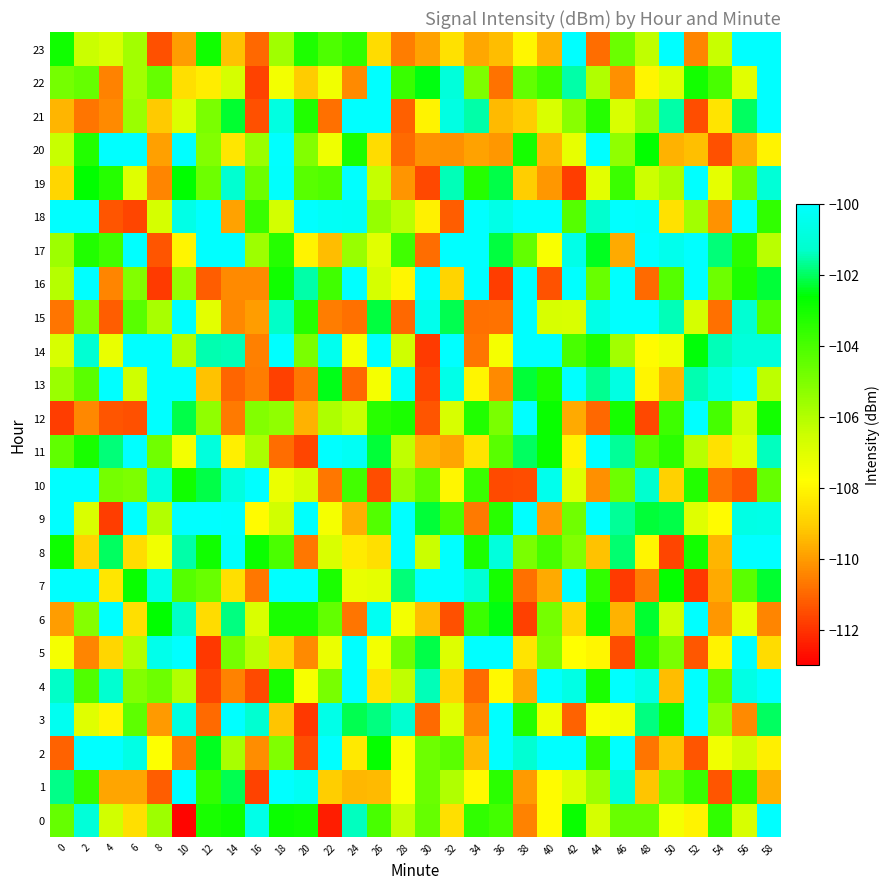

Reading left to right, list all the values displayed in this chart.

0: 0=-104.5	2=-101.0	4=-106.6	6=-108.6	8=-105.6	10=-112.9	12=-103.1	14=-102.9	16=-100.6	18=-102.8	20=-102.9	22=-112.4	24=-101.4	26=-104.0	28=-106.4	30=-104.6	32=-108.6	34=-103.5	36=-103.9	38=-110.5	40=-107.9	42=-102.8	44=-106.7	46=-104.6	48=-104.6	50=-107.5	52=-108.1	54=-103.5	56=-106.8	58=-98.7
1: 0=-101.8	2=-103.6	4=-109.8	6=-109.8	8=-111.2	10=-99.9	12=-103.6	14=-102.1	16=-111.7	18=-98.4	20=-100.3	22=-109.0	24=-109.5	26=-109.4	28=-107.7	30=-104.7	32=-106.0	34=-107.9	36=-103.4	38=-110.0	40=-107.9	42=-106.9	44=-105.6	46=-101.0	48=-109.2	50=-104.8	52=-103.7	54=-111.3	56=-103.5	58=-109.6
2: 0=-111.1	2=-98.7	4=-98.5	6=-100.7	8=-107.7	10=-110.6	12=-102.4	14=-105.8	16=-110.3	18=-105.1	20=-111.5	22=-99.3	24=-108.4	26=-102.7	28=-107.6	30=-104.7	32=-104.3	34=-109.4	36=-98.4	38=-101.1	40=-98.8	42=-99.5	44=-103.6	46=-99.1	48=-110.8	50=-109.3	52=-111.4	54=-107.4	56=-106.6	58=-108.2
3: 0=-100.4	2=-107.0	4=-108.1	6=-104.4	8=-110.0	10=-100.8	12=-111.0	14=-98.2	16=-101.2	18=-109.2	20=-111.9	22=-100.6	24=-102.1	26=-101.8	28=-101.2	30=-111.0	32=-107.0	34=-110.4	36=-99.9	38=-103.3	40=-107.4	42=-111.1	44=-107.6	46=-107.4	48=-101.8	50=-103.1	52=-99.6	54=-105.4	56=-110.3	58=-102.0
4: 0=-101.3	2=-104.1	4=-101.2	6=-105.1	8=-104.7	10=-106.0	12=-111.6	14=-110.5	16=-111.6	18=-103.1	20=-107.6	22=-104.9	24=-99.3	26=-108.5	28=-106.3	30=-101.4	32=-108.8	34=-110.9	36=-107.9	38=-109.7	40=-99.0	42=-100.7	44=-103.1	46=-99.8	48=-100.7	50=-109.4	52=-99.5	54=-104.4	56=-100.7	58=-99.5
5: 0=-107.5	2=-110.5	4=-108.8	6=-106.0	8=-100.5	10=-99.9	12=-111.9	14=-104.8	16=-106.2	18=-108.9	20=-110.3	22=-107.3	24=-98.8	26=-107.5	28=-104.7	30=-102.2	32=-106.9	34=-98.4	36=-98.5	38=-108.5	40=-105.0	42=-107.8	44=-108.0	46=-111.5	48=-103.5	50=-105.0	52=-111.3	54=-108.1	56=-99.3	58=-108.6
6: 0=-110.0	2=-105.1	4=-98.2	6=-108.6	8=-102.6	10=-101.3	12=-108.7	14=-101.8	16=-106.9	18=-103.1	20=-103.1	22=-104.5	24=-110.7	26=-100.3	28=-107.5	30=-109.4	32=-111.4	34=-103.7	36=-102.5	38=-111.8	40=-104.8	42=-108.8	44=-103.0	46=-109.6	48=-102.3	50=-106.6	52=-98.9	54=-110.1	56=-107.2	58=-110.4
7: 0=-99.1	2=-99.7	4=-108.4	6=-102.8	8=-100.6	10=-104.2	12=-104.6	14=-108.6	16=-110.7	18=-99.4	20=-99.4	22=-103.1	24=-107.3	26=-107.1	28=-101.8	30=-99.4	32=-99.6	34=-101.1	36=-103.0	38=-110.8	40=-109.7	42=-99.4	44=-103.5	46=-111.9	48=-110.6	50=-102.7	52=-111.9	54=-109.7	56=-104.3	58=-102.3
8: 0=-102.9	2=-108.9	4=-102.0	6=-108.7	8=-107.4	10=-101.5	12=-102.9	14=-100.1	16=-102.8	18=-104.0	20=-110.7	22=-106.9	24=-108.3	26=-108.6	28=-98.4	30=-106.5	32=-99.5	34=-103.2	36=-100.9	38=-105.0	40=-103.9	42=-105.1	44=-109.3	46=-101.9	48=-108.1	50=-111.7	52=-103.0	54=-109.5	56=-98.8	58=-98.6
9: 0=-99.2	2=-106.8	4=-111.8	6=-99.0	8=-106.0	10=-98.5	12=-98.5	14=-100.1	16=-107.9	18=-106.6	20=-100.1	22=-107.6	24=-109.6	26=-104.2	28=-98.9	30=-102.3	32=-104.0	34=-110.6	36=-103.4	38=-98.1	40=-110.0	42=-104.7	44=-99.7	46=-101.6	48=-102.2	50=-102.2	52=-107.0	54=-107.9	56=-100.7	58=-100.7
10: 0=-99.9	2=-99.2	4=-104.8	6=-105.0	8=-100.8	10=-102.9	12=-102.2	14=-100.9	16=-99.5	18=-107.3	20=-106.7	22=-110.7	24=-103.9	26=-111.5	28=-105.5	30=-104.4	32=-108.0	34=-103.7	36=-111.6	38=-111.5	40=-100.5	42=-107.0	44=-110.2	46=-104.7	48=-101.2	50=-109.0	52=-103.3	54=-110.8	56=-111.3	58=-104.6
11: 0=-104.4	2=-103.1	4=-101.8	6=-98.3	8=-104.8	10=-107.5	12=-100.9	14=-108.2	16=-105.9	18=-110.9	20=-111.6	22=-98.5	24=-100.3	26=-102.3	28=-106.3	30=-109.6	32=-109.8	34=-108.5	36=-104.3	38=-102.0	40=-102.8	42=-108.1	44=-98.6	46=-101.7	48=-104.2	50=-103.4	52=-106.1	54=-108.5	56=-107.0	58=-101.4
12: 0=-111.8	2=-110.4	4=-111.4	6=-111.4	8=-100.0	10=-102.1	12=-105.4	14=-110.6	16=-105.1	18=-105.4	20=-109.6	22=-105.9	24=-106.4	26=-103.4	28=-103.1	30=-111.4	32=-106.8	34=-103.2	36=-105.0	38=-100.0	40=-102.8	42=-109.7	44=-111.0	46=-103.0	48=-111.6	50=-103.8	52=-98.8	54=-103.9	56=-106.6	58=-103.0
13: 0=-105.6	2=-104.4	4=-98.8	6=-106.6	8=-98.5	10=-99.3	12=-109.3	14=-111.0	16=-110.6	18=-111.7	20=-110.7	22=-102.4	24=-111.0	26=-107.5	28=-100.2	30=-111.7	32=-100.6	34=-108.1	36=-110.3	38=-102.2	40=-103.2	42=-99.7	44=-101.7	46=-100.8	48=-108.1	50=-109.5	52=-101.5	54=-100.7	56=-98.1	58=-106.2
14: 0=-106.8	2=-101.1	4=-107.2	6=-99.0	8=-100.0	10=-106.0	12=-101.5	14=-101.4	16=-110.6	18=-99.4	20=-104.9	22=-100.4	24=-107.5	26=-99.5	28=-106.6	30=-111.8	32=-99.3	34=-110.7	36=-107.5	38=-98.7	40=-98.7	42=-104.0	44=-103.2	46=-105.7	48=-107.9	50=-107.4	52=-102.6	54=-101.5	56=-100.9	58=-100.9
15: 0=-110.7	2=-105.1	4=-111.2	6=-104.3	8=-105.8	10=-99.6	12=-107.1	14=-110.4	16=-110.0	18=-101.3	20=-103.3	22=-110.6	24=-110.8	26=-102.2	28=-111.0	30=-100.5	32=-102.1	34=-110.9	36=-110.8	38=-98.2	40=-106.8	42=-106.8	44=-100.6	46=-98.7	48=-98.2	50=-101.5	52=-106.7	54=-110.8	56=-101.1	58=-104.2
16: 0=-106.1	2=-99.3	4=-110.4	6=-105.1	8=-111.8	10=-105.4	12=-111.2	14=-110.3	16=-110.4	18=-102.9	20=-101.6	22=-103.8	24=-98.5	26=-106.8	28=-108.0	30=-99.8	32=-108.9	34=-98.5	36=-111.8	38=-98.4	40=-111.4	42=-99.5	44=-104.6	46=-98.1	48=-111.0	50=-104.2	52=-98.4	54=-104.7	56=-103.2	58=-102.3
17: 0=-105.6	2=-103.2	4=-103.8	6=-99.4	8=-111.4	10=-108.1	12=-98.7	14=-99.5	16=-105.6	18=-103.3	20=-108.1	22=-109.4	24=-105.5	26=-107.1	28=-103.8	30=-110.9	32=-98.4	34=-98.2	36=-102.2	38=-104.5	40=-107.7	42=-100.6	44=-102.4	46=-109.7	48=-99.2	50=-100.5	52=-98.7	54=-101.8	56=-103.4	58=-106.1
18: 0=-98.9	2=-99.9	4=-111.4	6=-111.6	8=-106.7	10=-100.7	12=-98.2	14=-109.9	16=-103.7	18=-106.7	20=-98.4	22=-100.2	24=-100.3	26=-105.4	28=-106.2	30=-108.2	32=-111.2	34=-99.9	36=-100.6	38=-98.0	40=-98.0	42=-104.2	44=-101.2	46=-98.8	48=-100.1	50=-108.5	52=-105.7	54=-110.2	56=-98.6	58=-103.5
19: 0=-108.8	2=-102.6	4=-103.3	6=-107.0	8=-110.4	10=-102.6	12=-104.7	14=-101.2	16=-104.7	18=-100.1	20=-104.3	22=-104.1	24=-99.7	26=-106.4	28=-110.1	30=-111.6	32=-101.4	34=-103.3	36=-102.1	38=-109.0	40=-110.1	42=-111.8	44=-107.1	46=-103.7	48=-106.5	50=-105.9	52=-99.3	54=-107.1	56=-104.8	58=-101.0
20: 0=-106.4	2=-103.3	4=-99.9	6=-98.7	8=-109.9	10=-99.0	12=-105.1	14=-108.4	16=-105.6	18=-98.3	20=-105.1	22=-107.4	24=-103.1	26=-108.6	28=-110.9	30=-110.2	32=-110.2	34=-109.9	36=-110.1	38=-103.0	40=-109.5	42=-107.2	44=-99.4	46=-105.4	48=-102.7	50=-109.6	52=-109.3	54=-111.4	56=-109.6	58=-108.1
21: 0=-109.5	2=-110.8	4=-110.3	6=-105.5	8=-109.1	10=-106.9	12=-105.0	14=-102.3	16=-111.4	18=-100.8	20=-103.2	22=-110.9	24=-99.8	26=-99.1	28=-111.1	30=-108.1	32=-100.7	34=-101.5	36=-109.4	38=-109.1	40=-106.8	42=-105.2	44=-103.3	46=-106.8	48=-105.5	50=-101.5	52=-111.5	54=-108.5	56=-102.0	58=-99.5
22: 0=-104.8	2=-104.6	4=-110.5	6=-105.7	8=-104.5	10=-108.6	12=-108.2	14=-106.7	16=-111.7	18=-107.5	20=-109.0	22=-107.4	24=-110.3	26=-99.5	28=-103.7	30=-102.5	32=-101.0	34=-105.0	36=-110.8	38=-104.5	40=-103.8	42=-101.6	44=-106.0	46=-110.2	48=-108.0	50=-106.9	52=-103.0	54=-104.0	56=-107.0	58=-98.2
23: 0=-102.9	2=-106.5	4=-106.8	6=-105.7	8=-111.5	10=-110.0	12=-102.9	14=-109.3	16=-111.0	18=-105.7	20=-103.2	22=-104.1	24=-103.5	26=-108.7	28=-110.6	30=-109.9	32=-108.6	34=-109.8	36=-109.4	38=-108.0	40=-109.6	42=-99.4	44=-110.9	46=-104.7	48=-106.3	50=-98.2	52=-110.4	54=-106.4	56=-98.4	58=-99.9